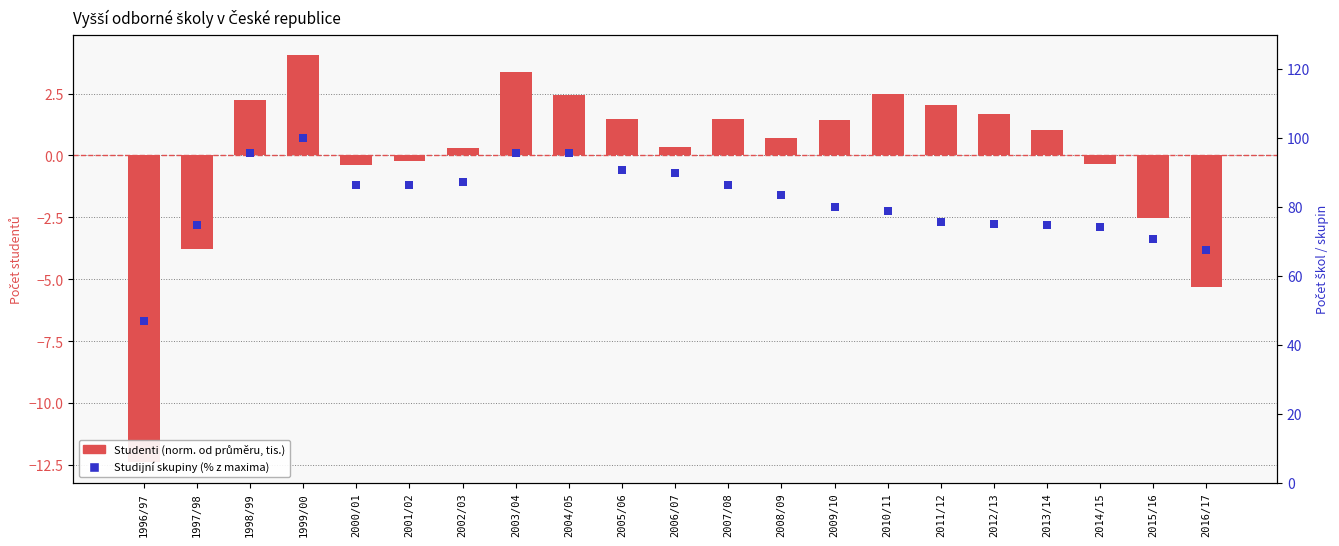

Which series contains the lowest Y value?

Studenti (norm)